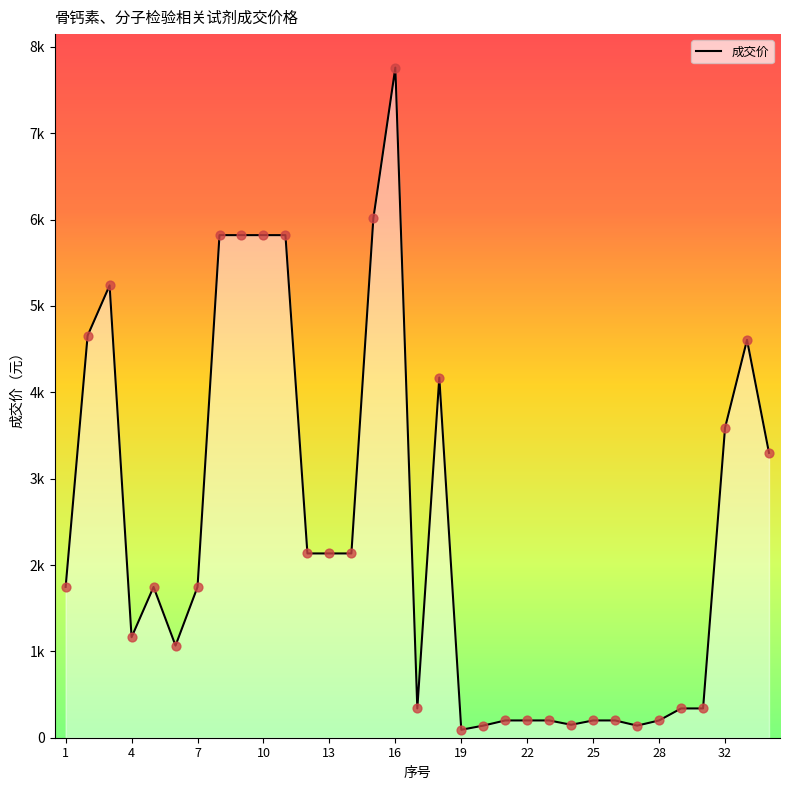

Does the chart have visible grid lines?

No